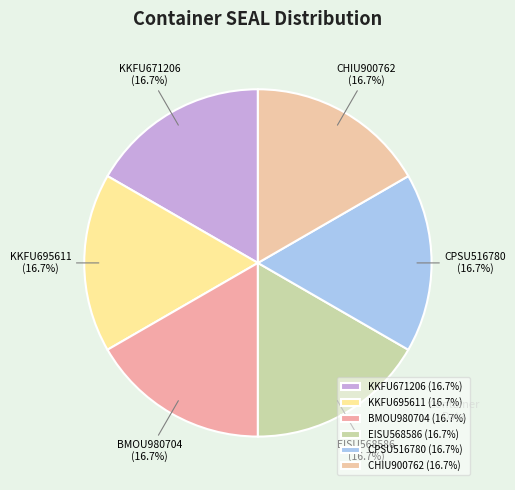

To the nearest percent, what is the average slice percentage?

17%